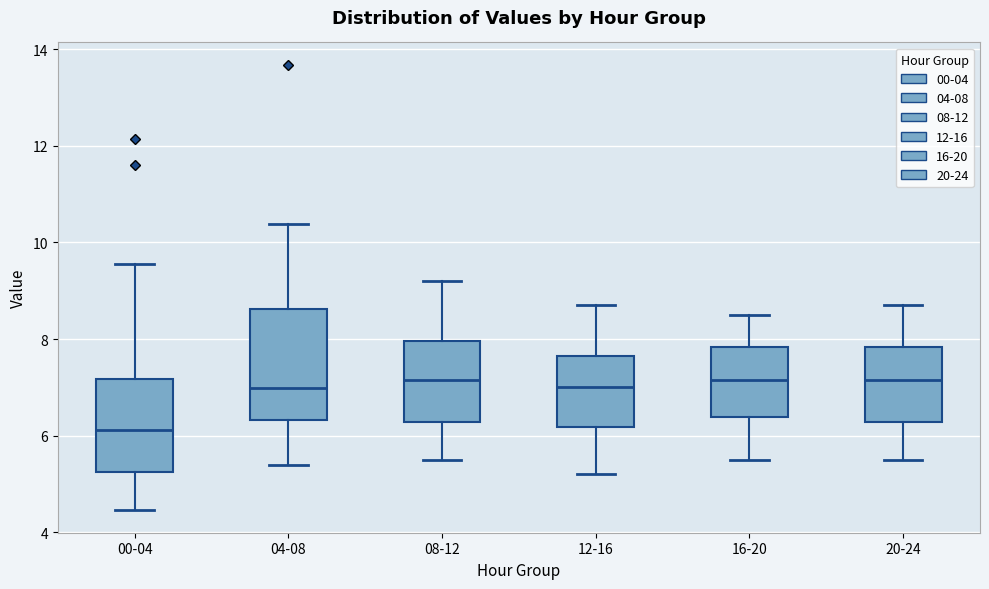

Which box has the lowest median line?

00-04